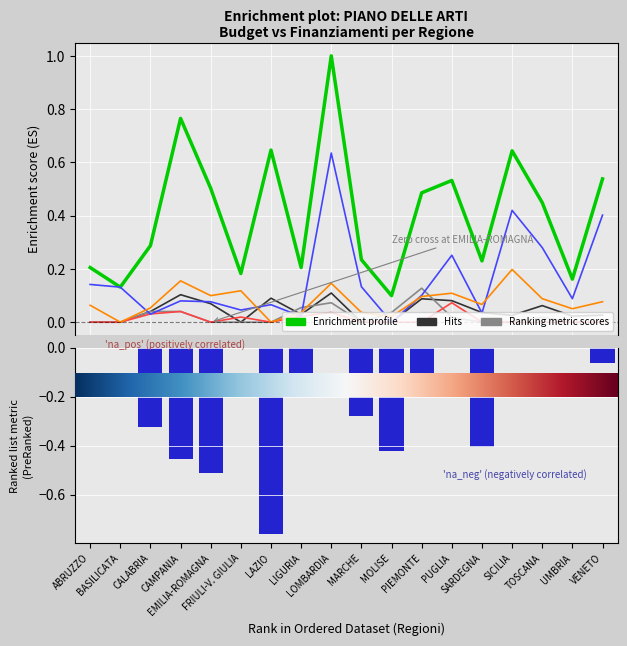

What is the label of the 8th bar from the left?

LIGURIA